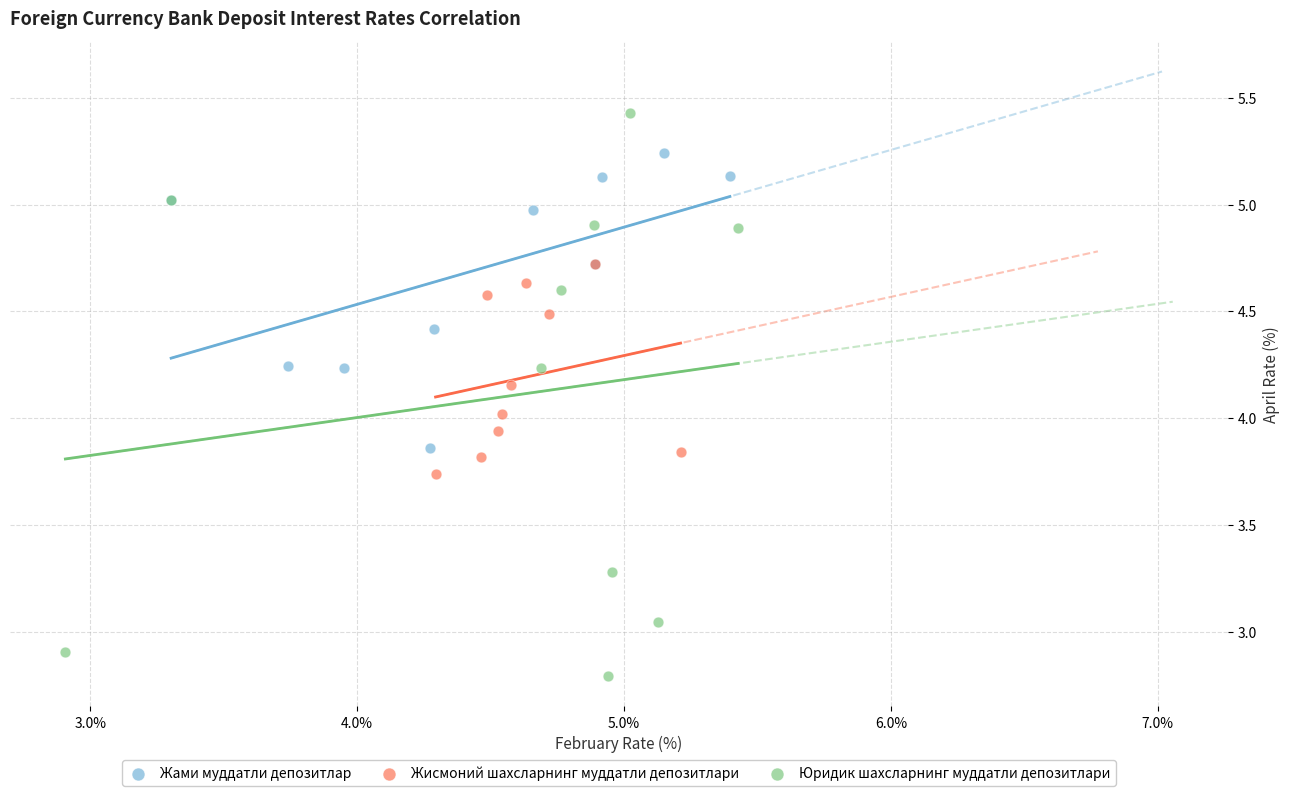

What are all the series names shown in the legend?

Жами муддатли депозитлар, Жисмоний шахсларнинг муддатли депозитлари, Юридик шахсларнинг муддатли депозитлари